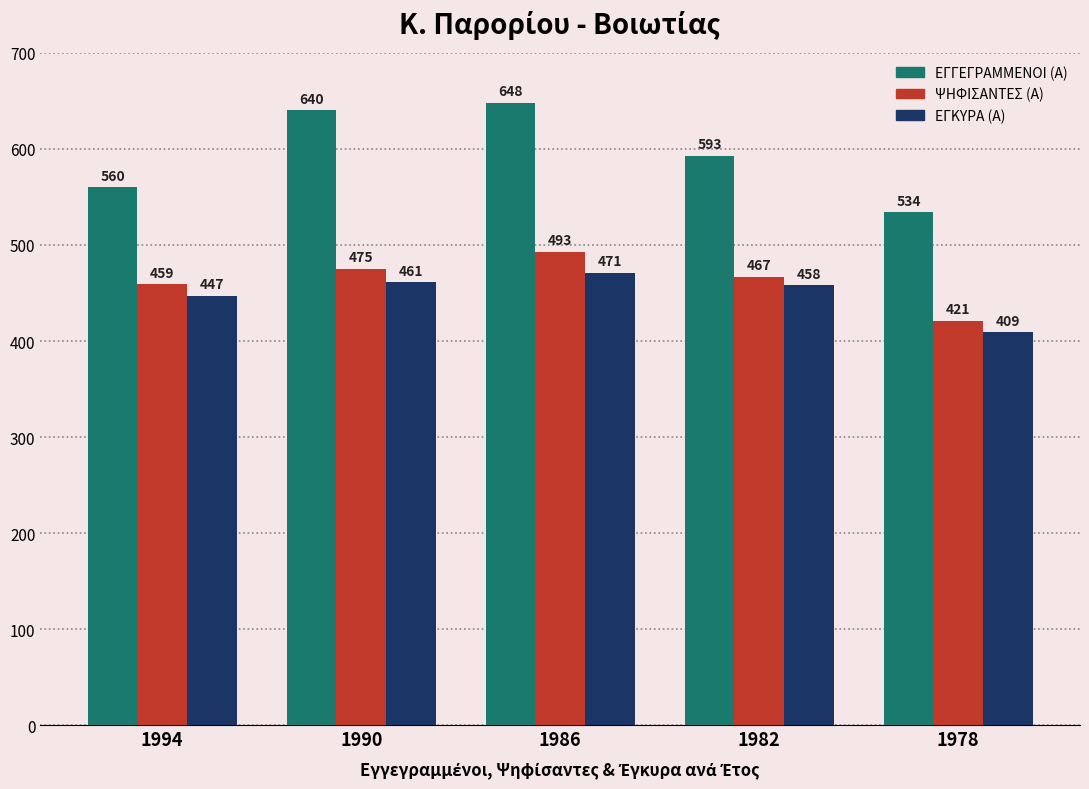

What is the sum of the ΨΗΦΙΣΑΝΤΕΣ (Α) values at 1986 and 1978?

914